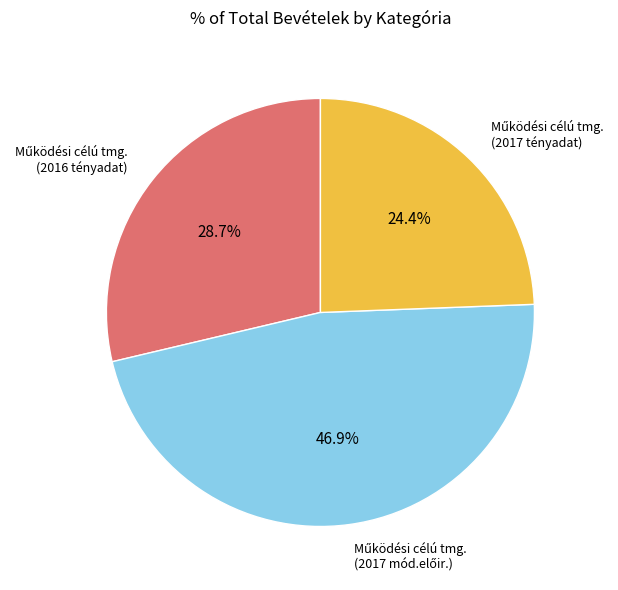

Is there a majority slice in this chart?

No